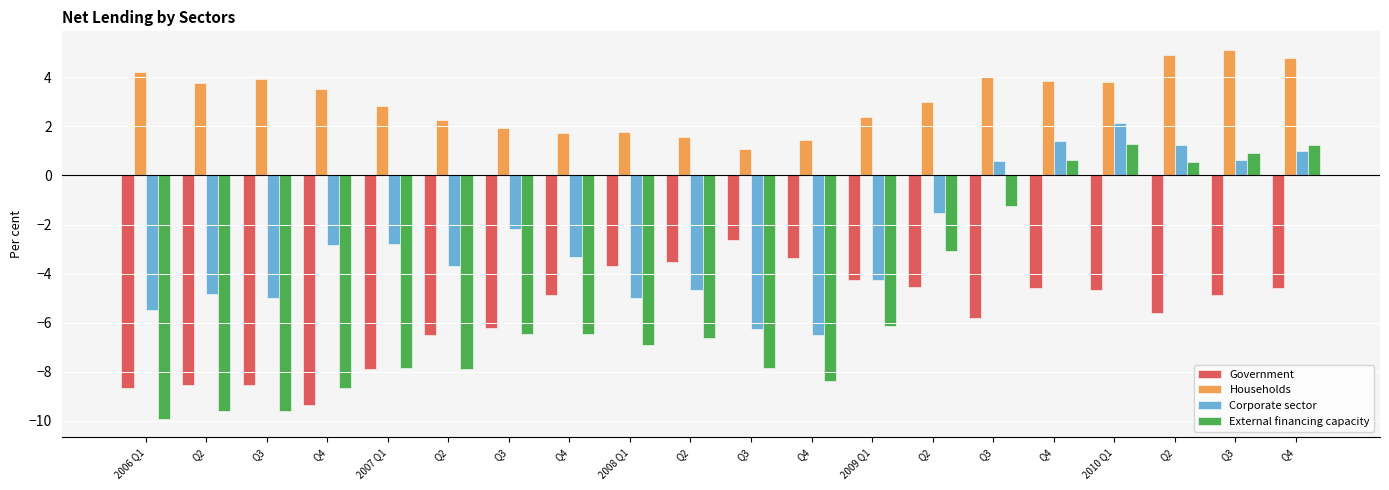

How many bars are there in each group?

4